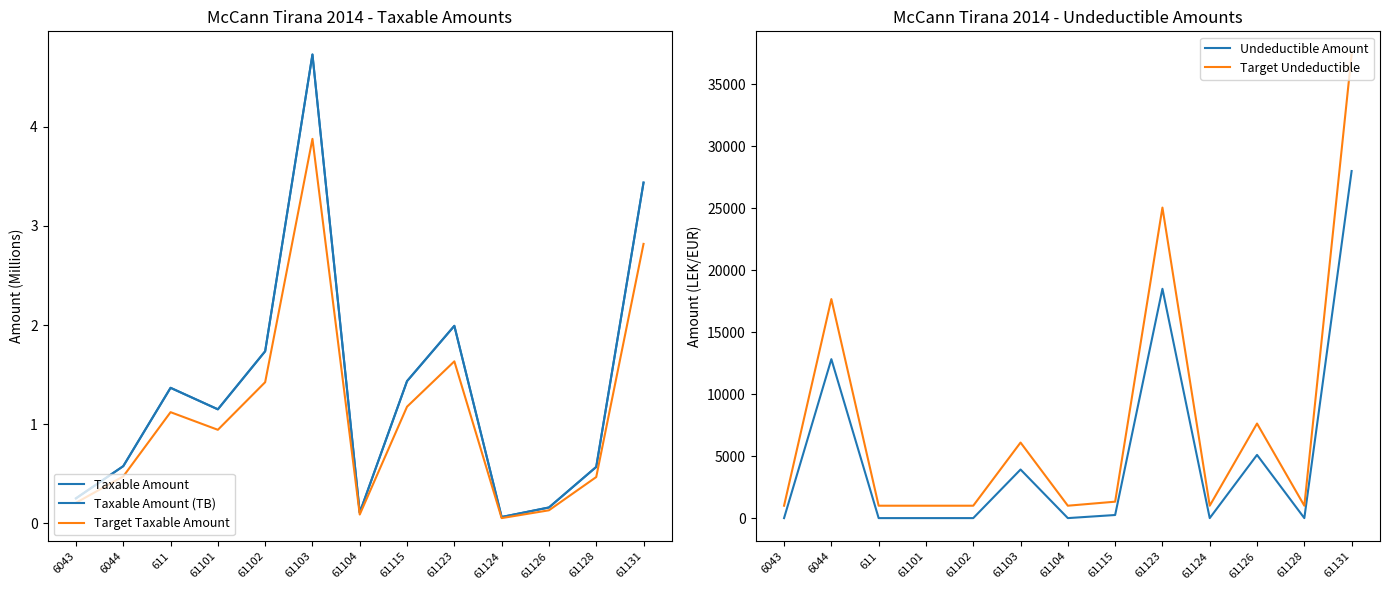

Reading left to right, transcribe all the data shown in this chart.

Taxable Amount: 6043=0.3	6044=0.6	611=1.4	61101=1.1	61102=1.7	61103=4.7	61104=0.1	61115=1.4	61123=2.0	61124=0.1	61126=0.2	61128=0.6	61131=3.4
Taxable Amount (TB): 6043=0.3	6044=0.6	611=1.4	61101=1.1	61102=1.7	61103=4.7	61104=0.1	61115=1.4	61123=2.0	61124=0.1	61126=0.2	61128=0.6	61131=3.4
Target Taxable Amount: 6043=0.2	6044=0.5	611=1.1	61101=0.9	61102=1.4	61103=3.9	61104=0.1	61115=1.2	61123=1.6	61124=0.1	61126=0.1	61128=0.5	61131=2.8
Undeductible Amount: 6043=0.0	6044=12822.0	611=0.0	61101=0.0	61102=0.0	61103=3920.0	61104=0.0	61115=250.0	61123=18500.0	61124=0.0	61126=5100.0	61128=0.0	61131=28000.0
Target Undeductible: 6043=1000.0	6044=17668.6	611=1000.0	61101=1000.0	61102=1000.0	61103=6096.0	61104=1000.0	61115=1325.0	61123=25050.0	61124=1000.0	61126=7630.0	61128=1000.0	61131=37400.0